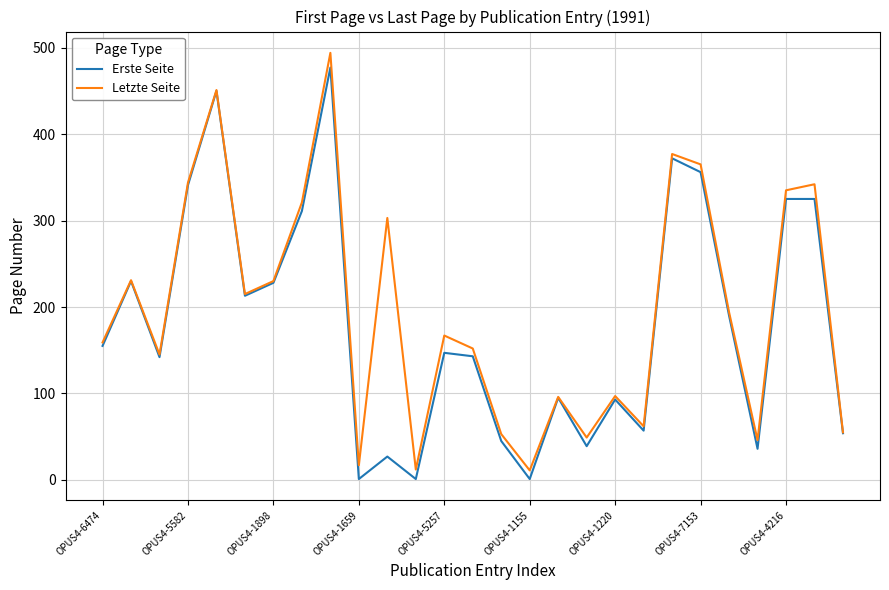

What is the highest value of the Erste Seite series?

477